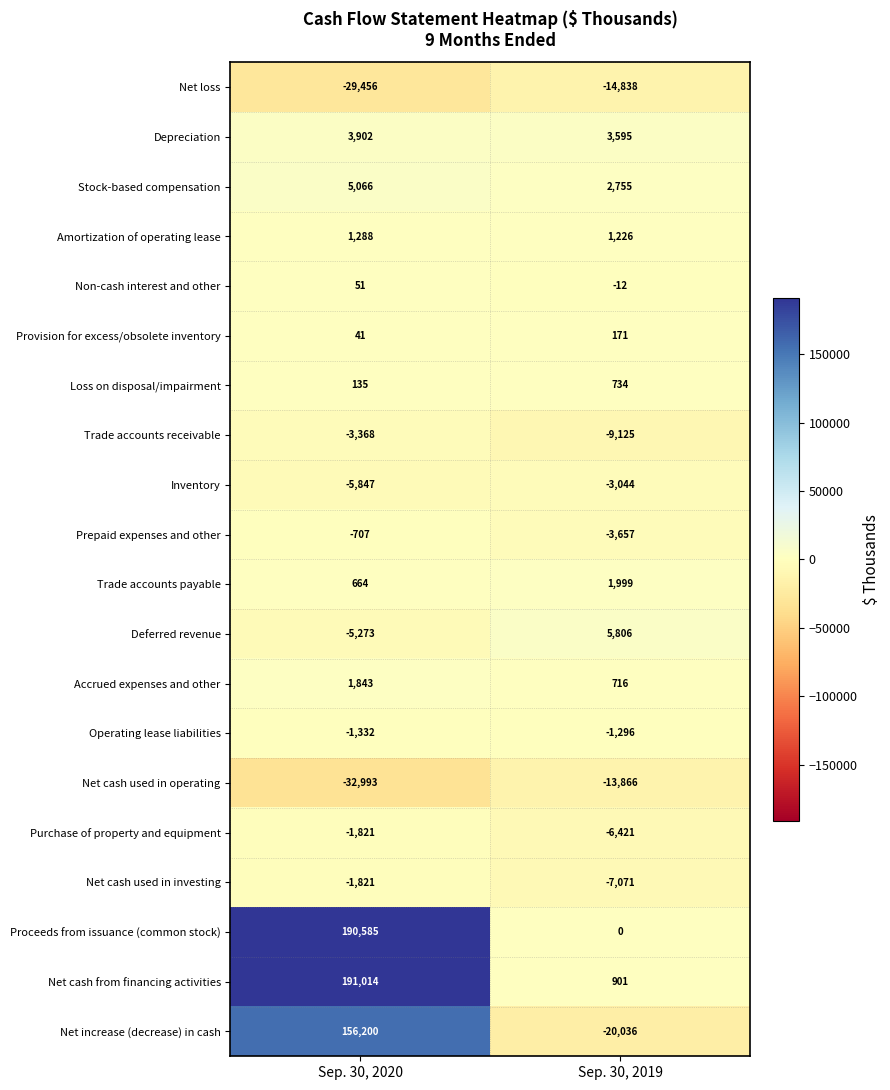

Rank the categories by Depreciation value from highest to lowest.

Sep. 30, 2020, Sep. 30, 2019